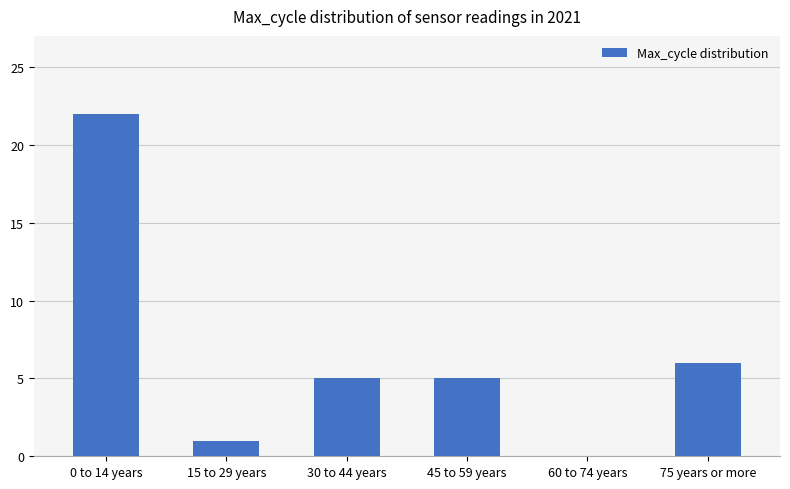

At which label is the value closest to 11?

75 years or more